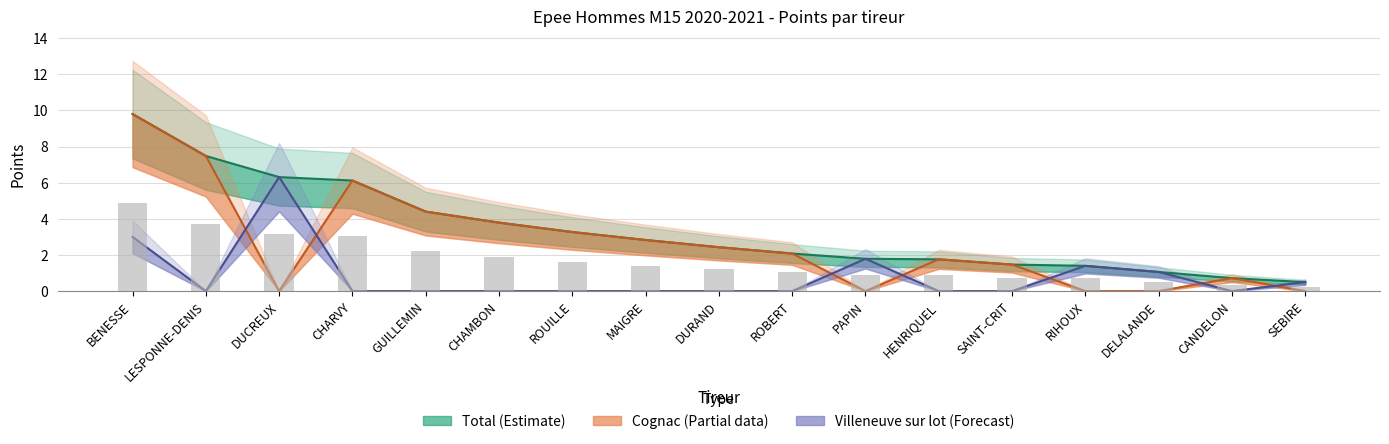

What is the sum of the total values at ROBERT and PAPIN?

3.9